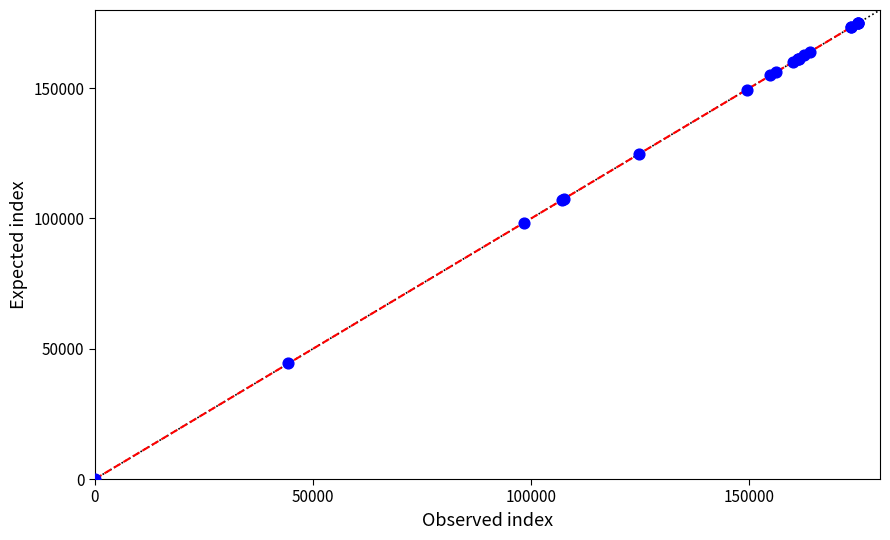

What Y value in the scatter plot is closest to 87500?

98299.5